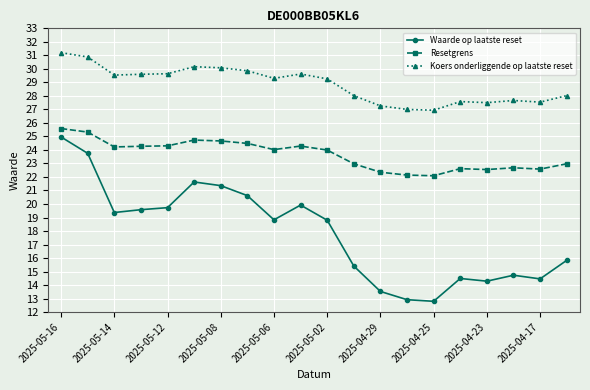

Rank the series by their average value, from highest to lowest.

Koers onderliggende op laatste reset, Resetgrens, Waarde op laatste reset